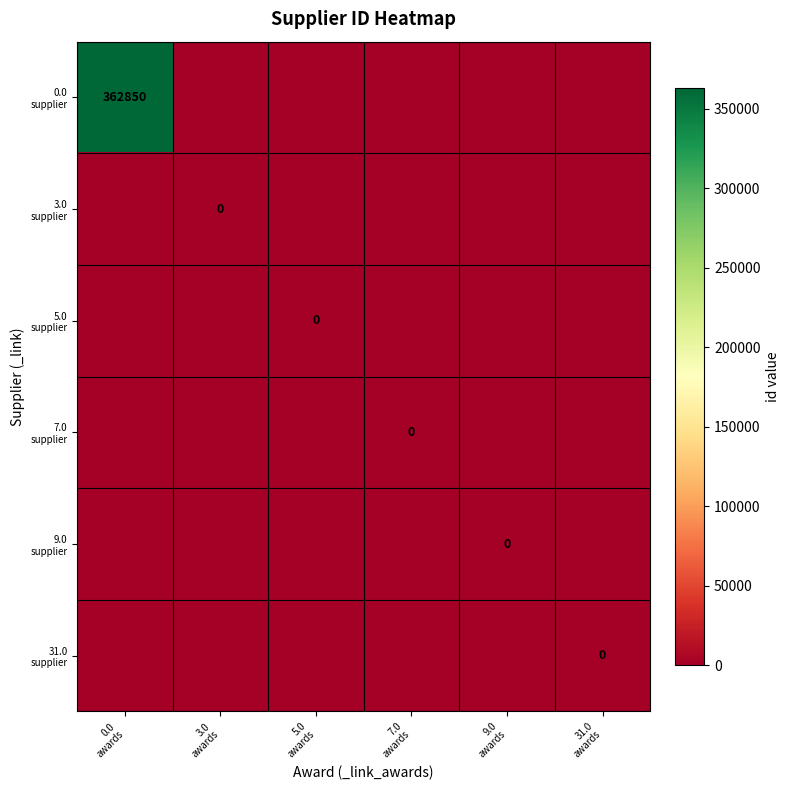

What is the total value across all series at 0.0
awards?

362850